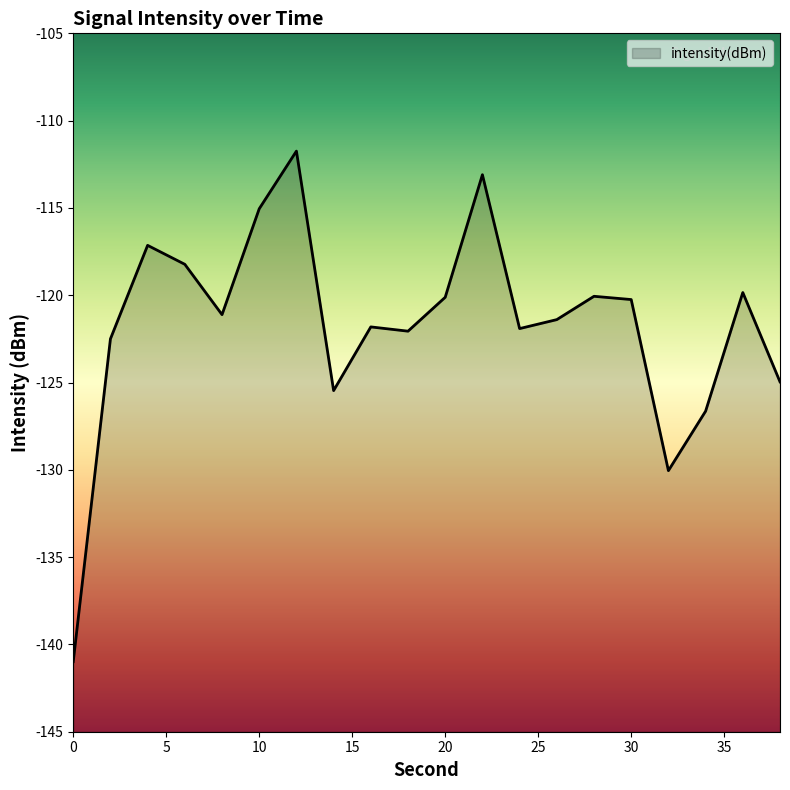

Where is the first local minimum?

8